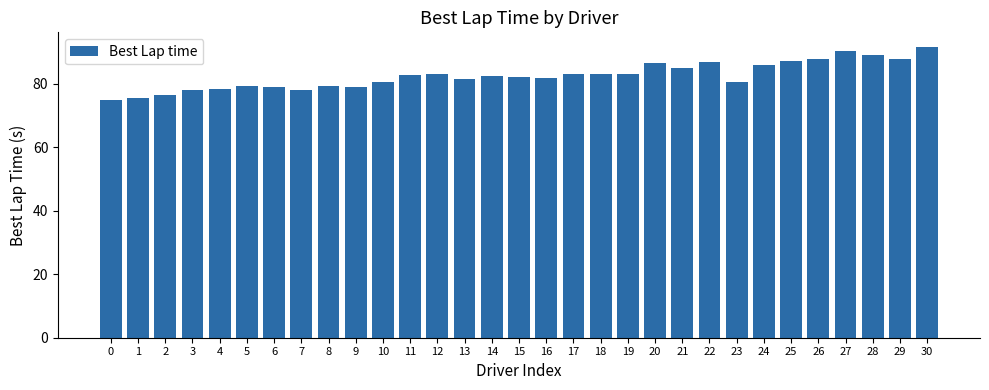

How many data points does each series have?

31